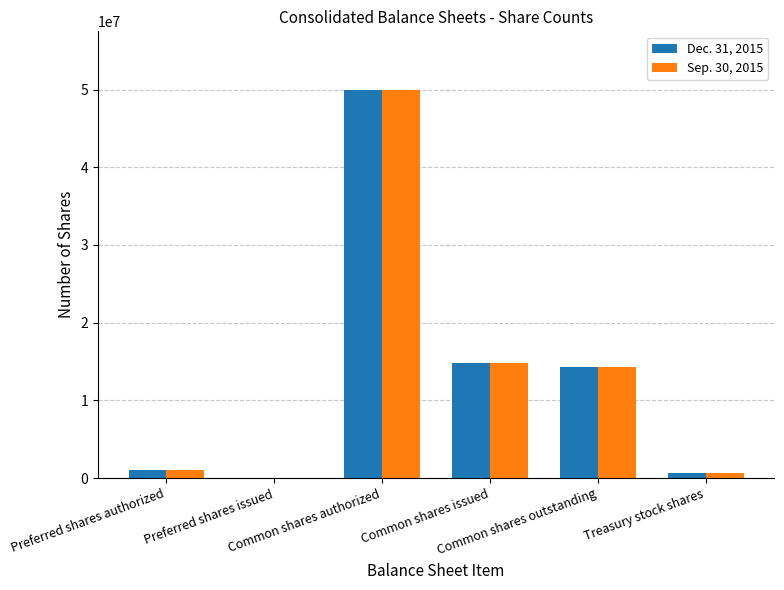

What is the difference between the Dec. 31, 2015 values at Common shares outstanding and Common shares authorized?

35760164